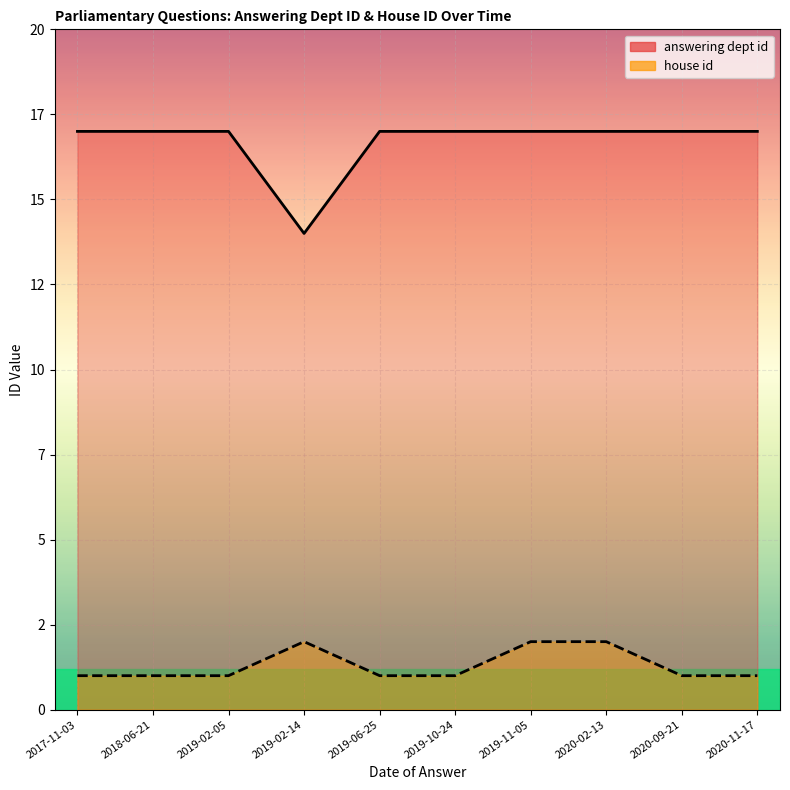

Where is answering dept id nearest to the value 15?

2019-02-14